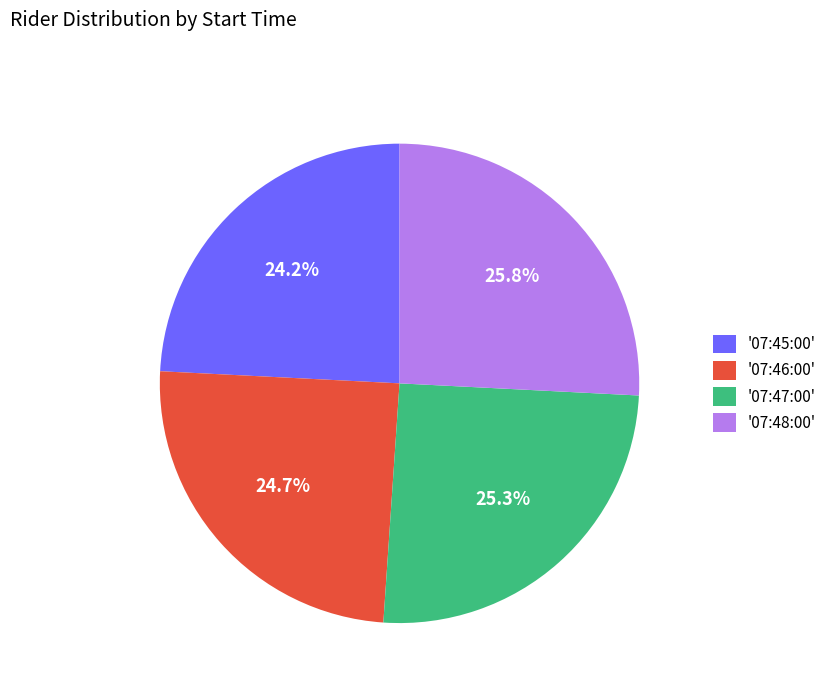

Rank the categories by value from lowest to highest.

'07:45:00', '07:46:00', '07:47:00', '07:48:00'